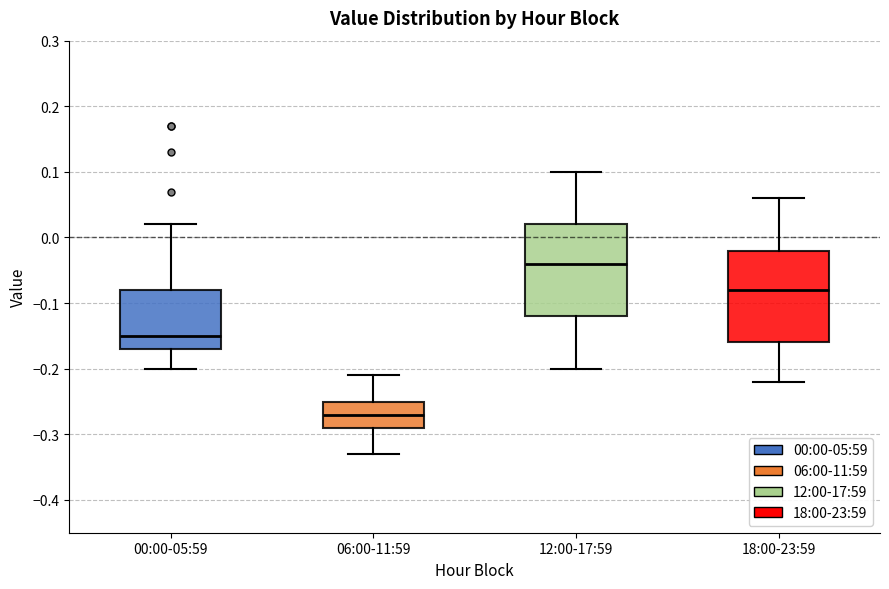

Where is the lower edge of the box for 12:00-17:59 on the y-axis? The values are not printed on the chart, so give them approximately, as read against the axis.

-0.12